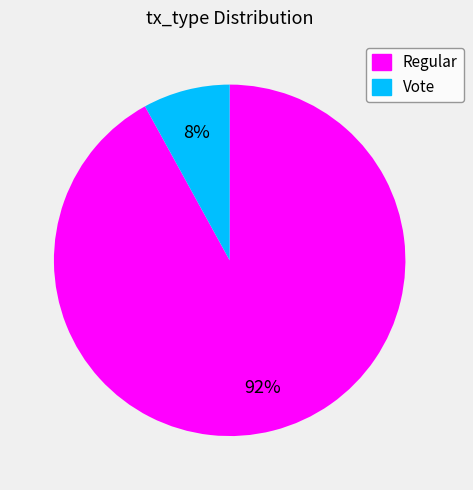

Is there any slice that represents more than half of the pie?

Yes